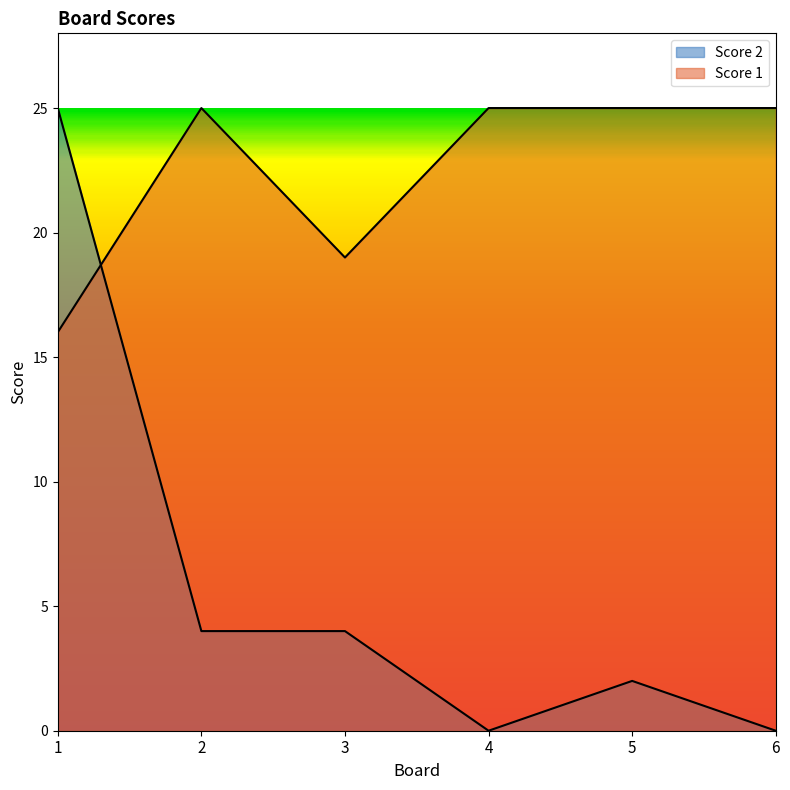

Reading left to right, list all the values displayed in this chart.

Score 2: 25	4	4	0	2	0
Score 1: 16	25	19	25	25	25